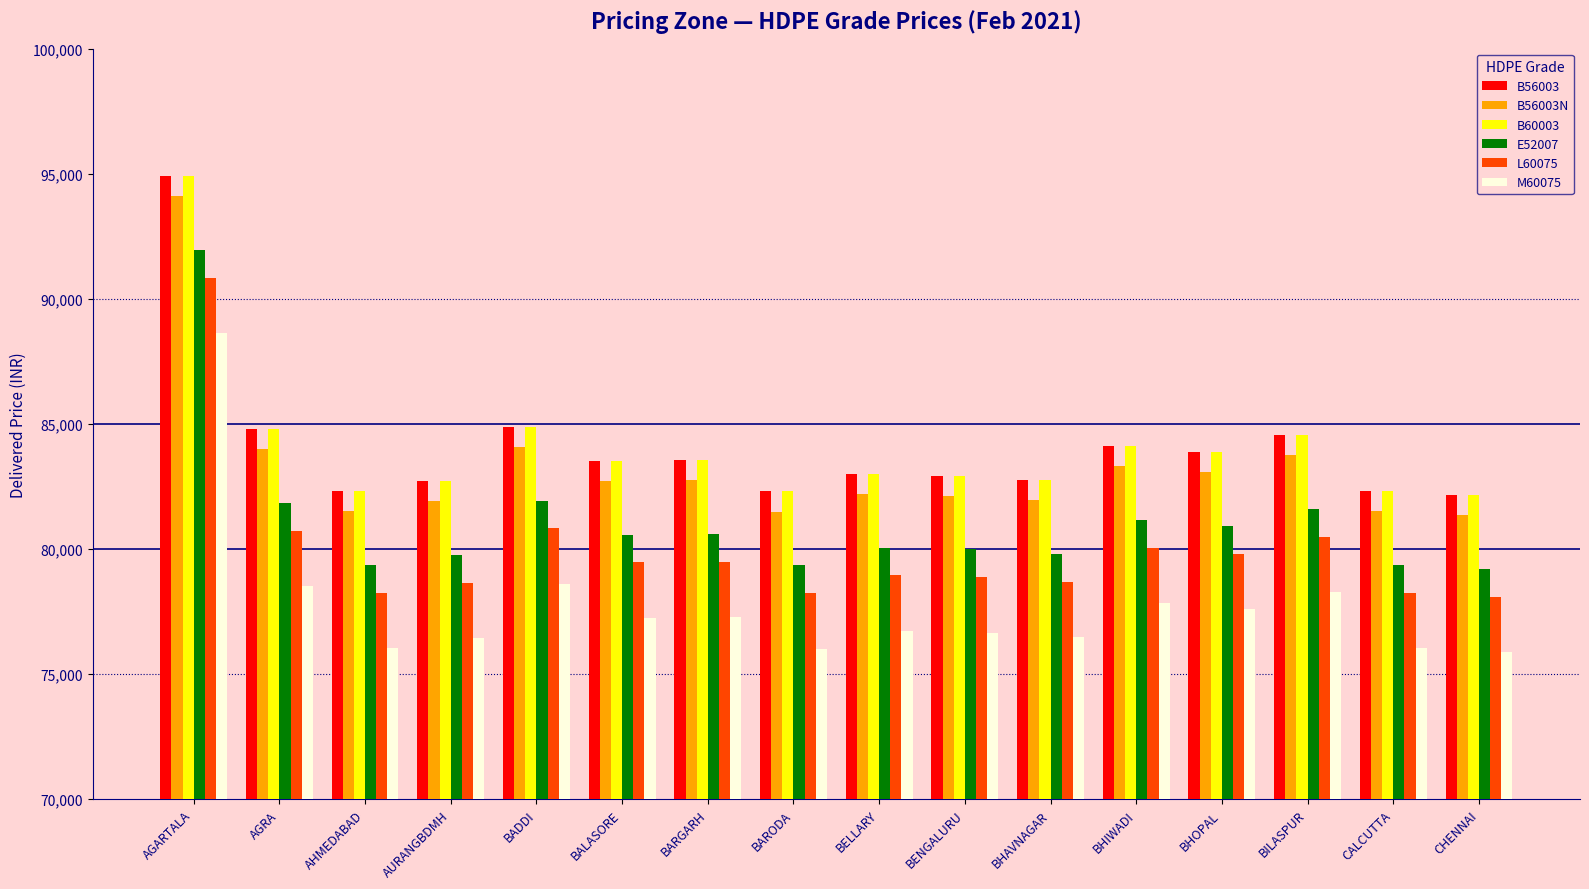

Is it true that B56003 equals 140250 at BARODA?

False